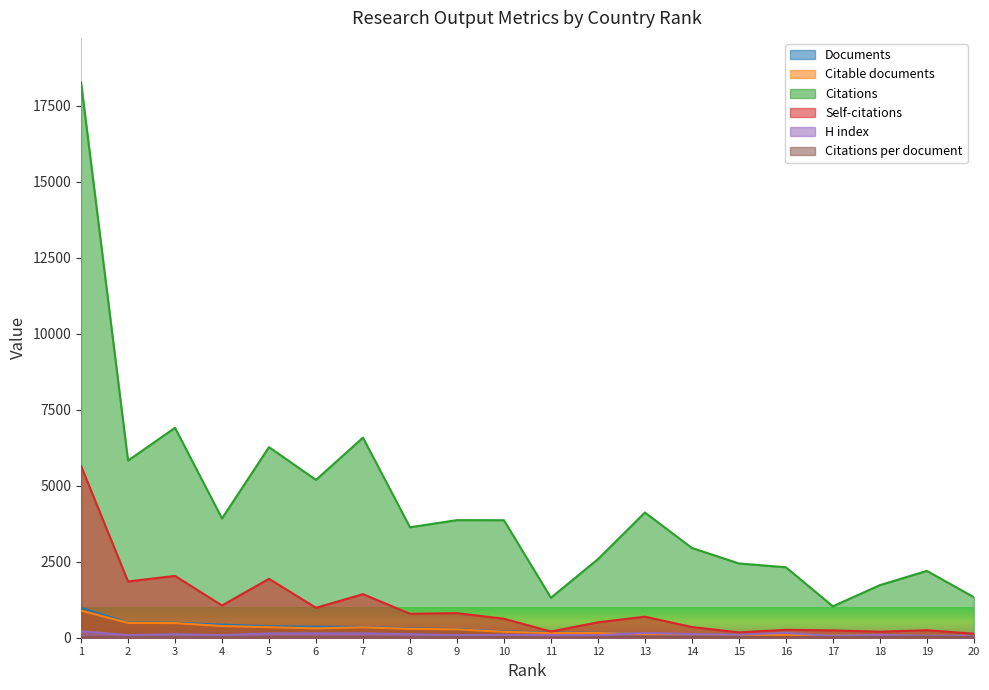

What is the total value across all series at 3?

10041.0